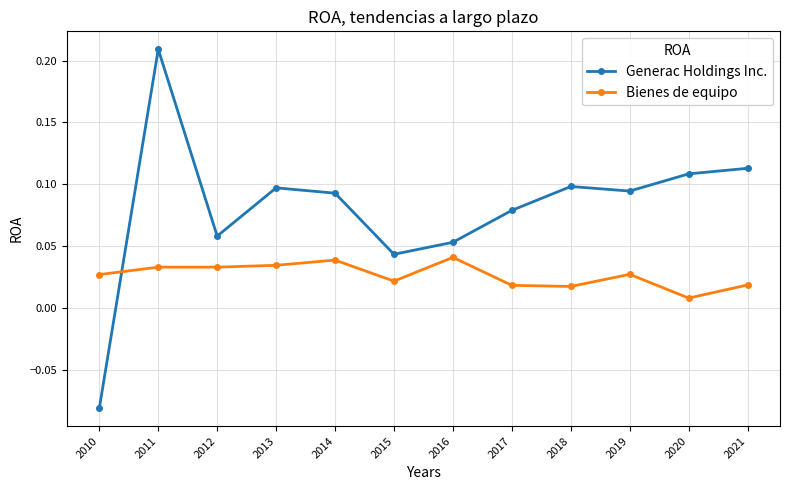

True or false: Bienes de equipo and Generac Holdings Inc. cross at least once.

True